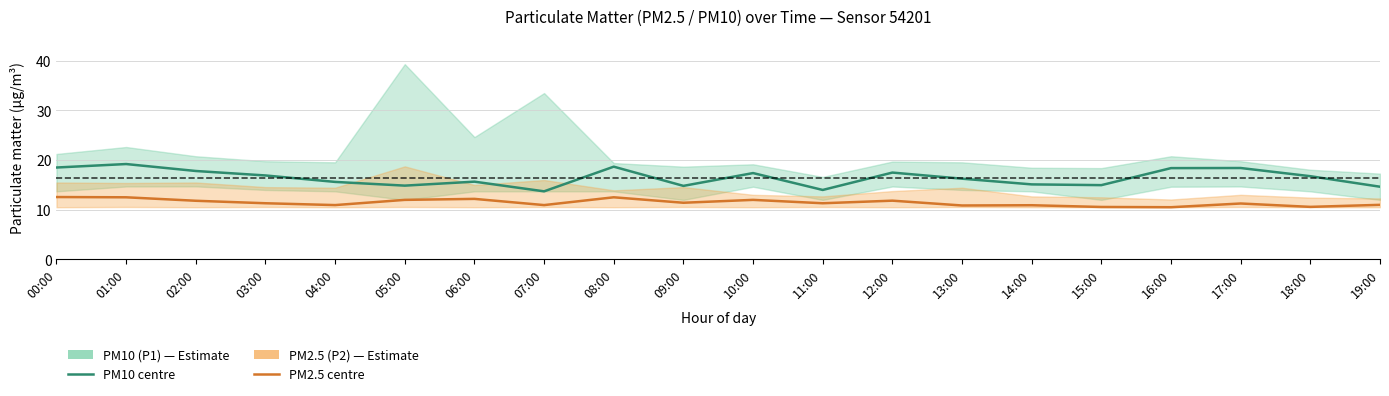

At how many categories does at least one series exceed 18?

5